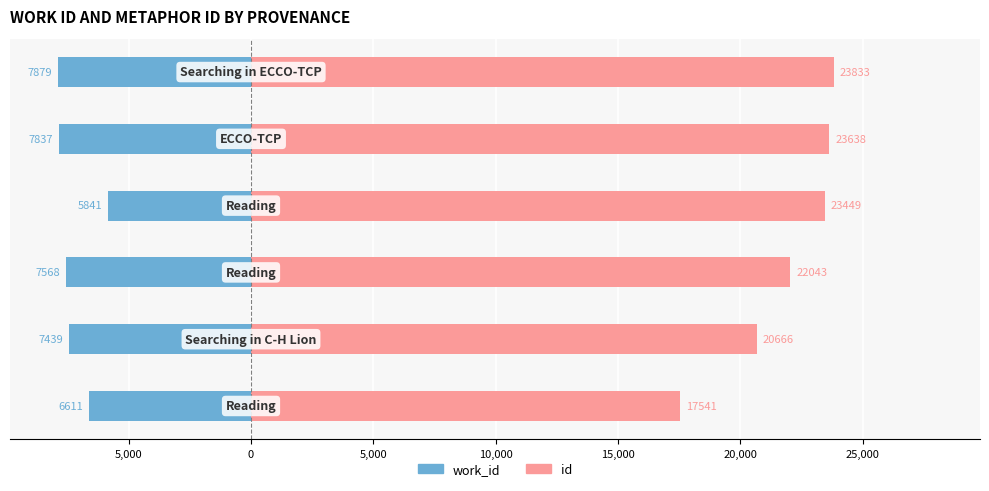

Which series has the largest range (max minus min)?

id